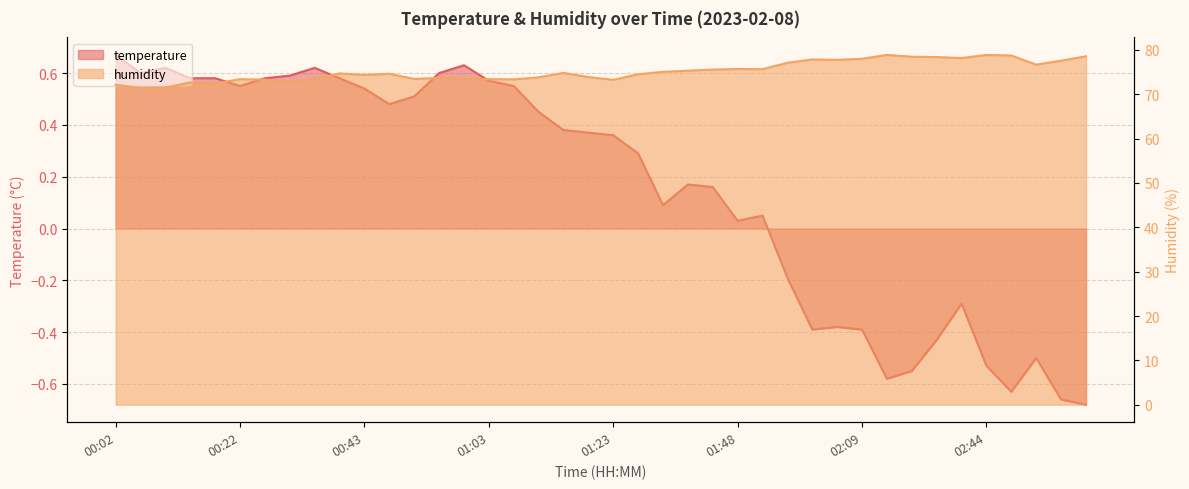

The value of humidity at 00:35 is 105.8. True or false?

False